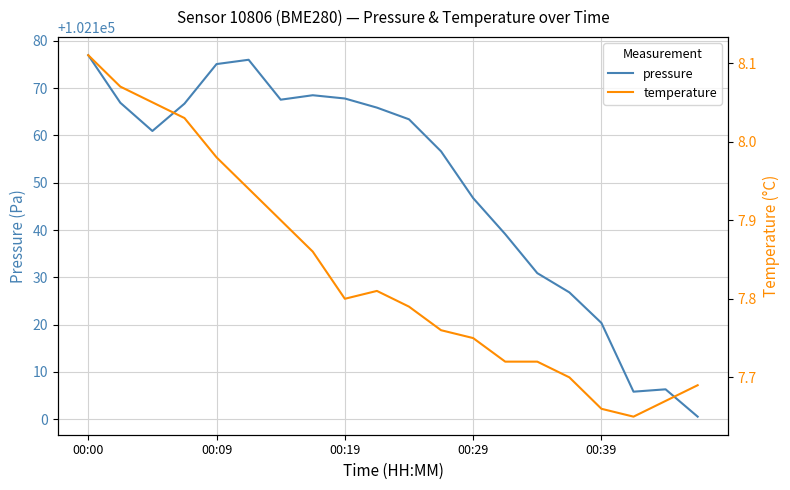

At which category is the sum across all series the highest?

00:00